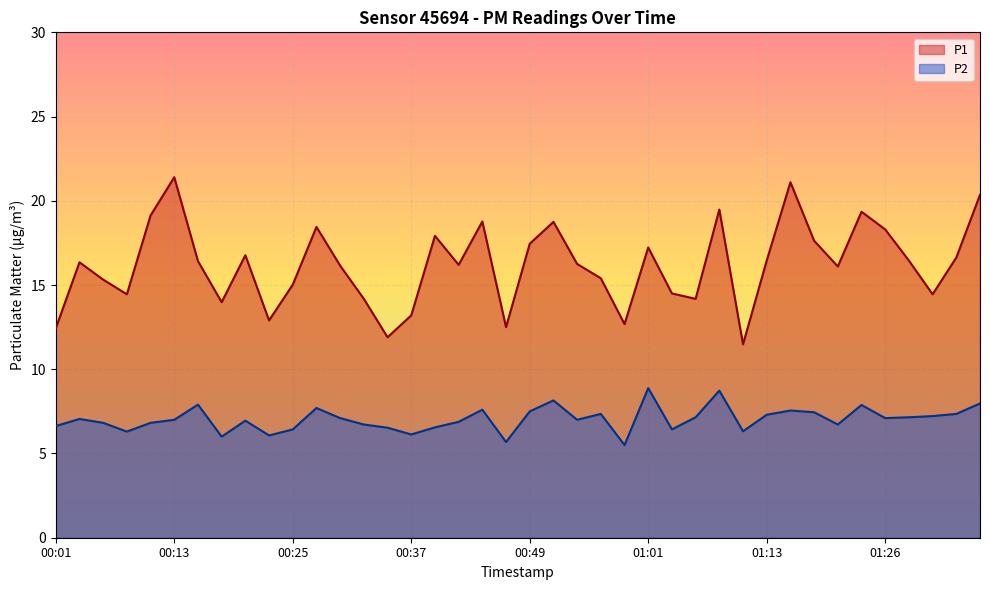

What is the greatest value displayed?

21.4